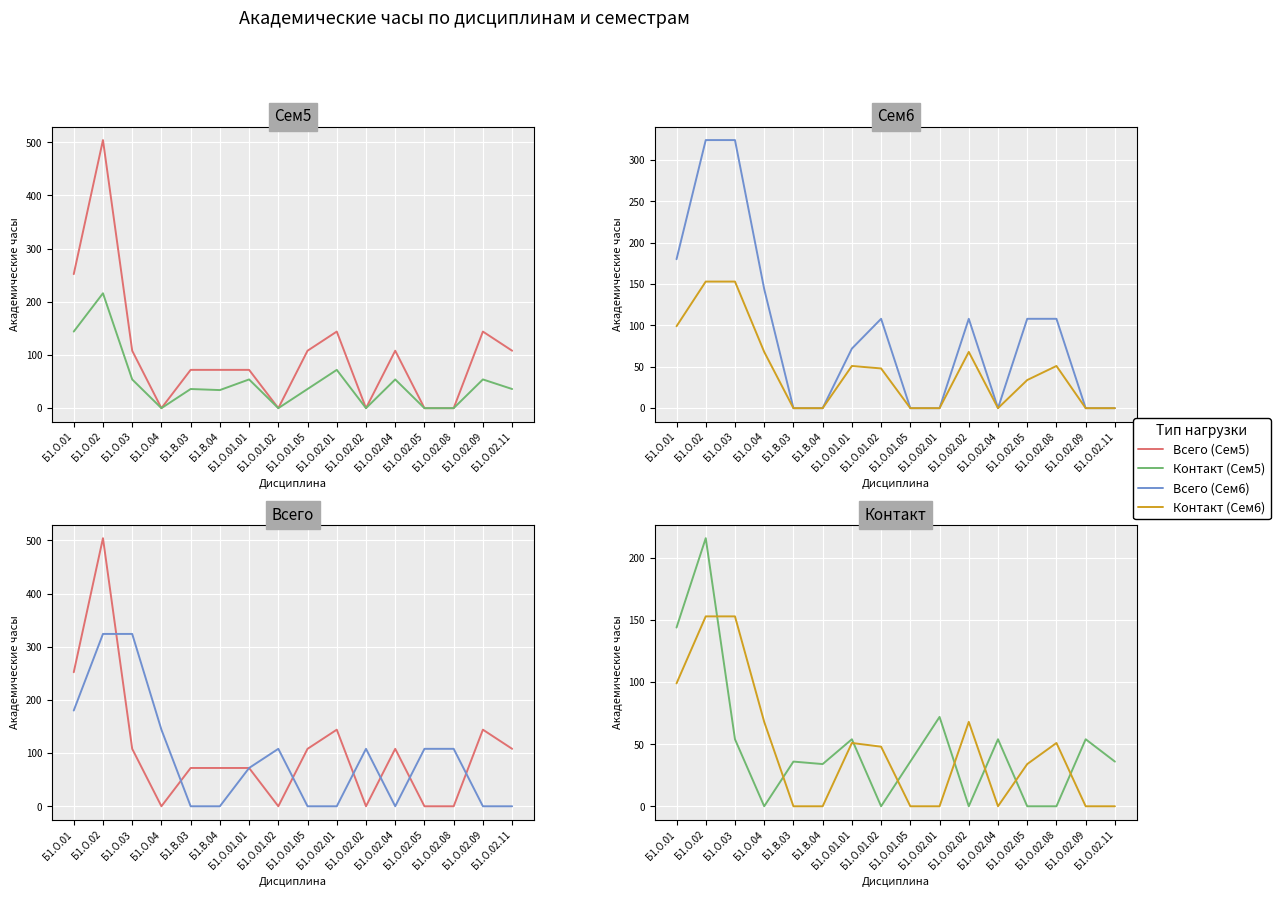

What are all the series names shown in the legend?

Всего (Сем5), Контакт (Сем5), Всего (Сем6), Контакт (Сем6)